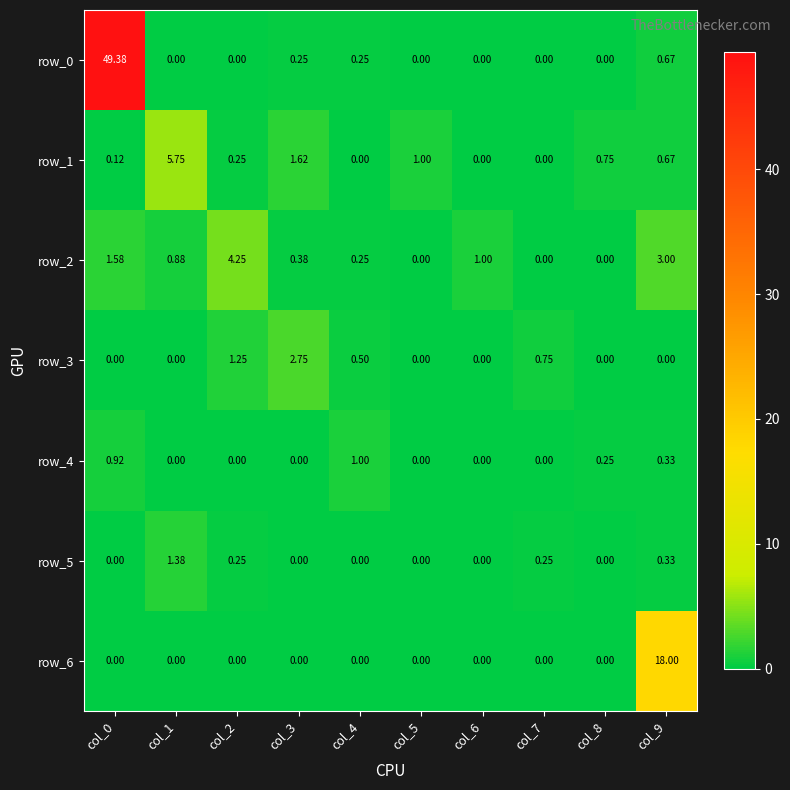

What is the total value across all series at col_9?

23.0